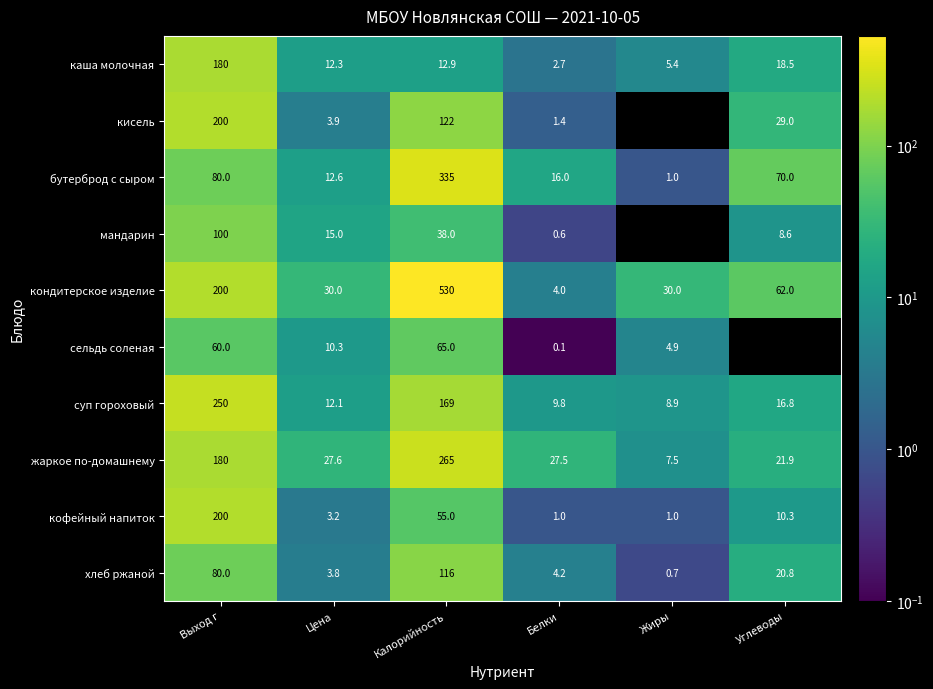

Read the суп гороховый value at Выход г.

250.0